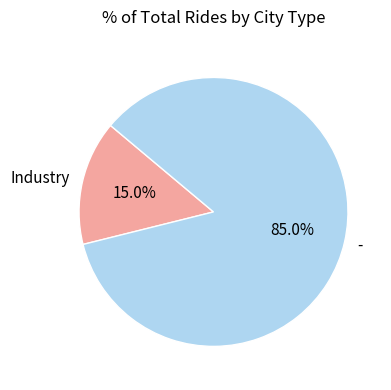

To the nearest percent, what is the combined percentage of - and Industry?

100%